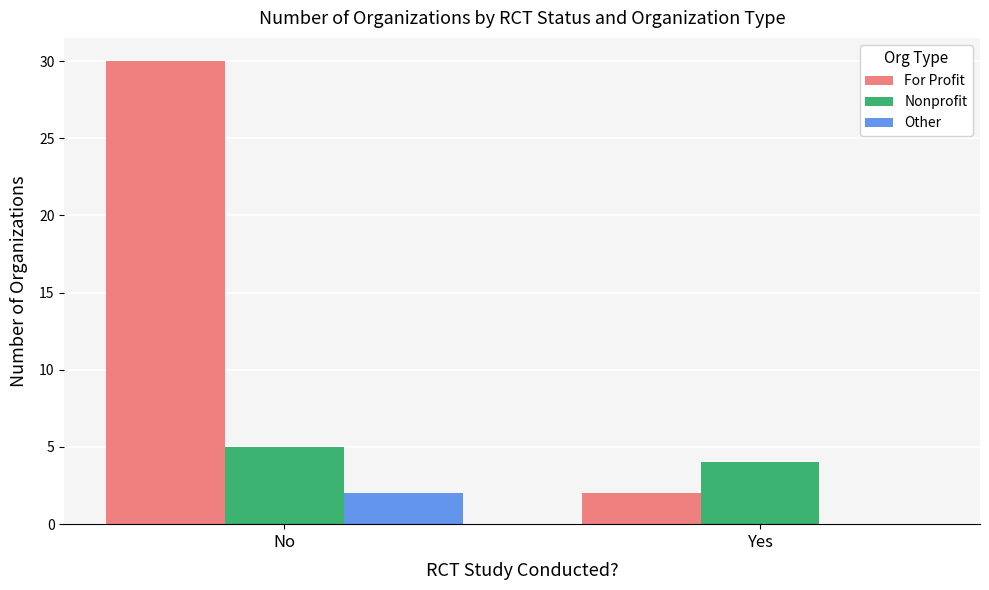

Between No and Yes, which series saw the biggest shift?

For Profit